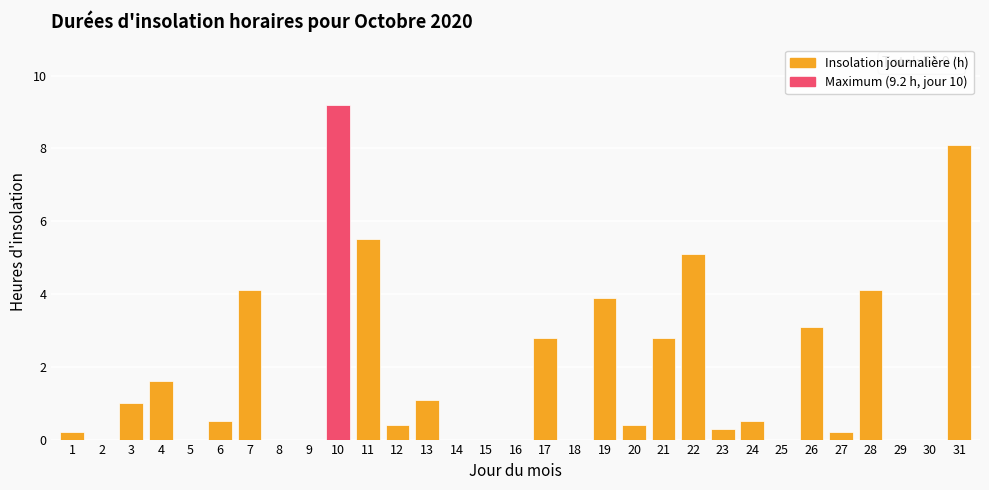

How many series are shown in this chart?

1